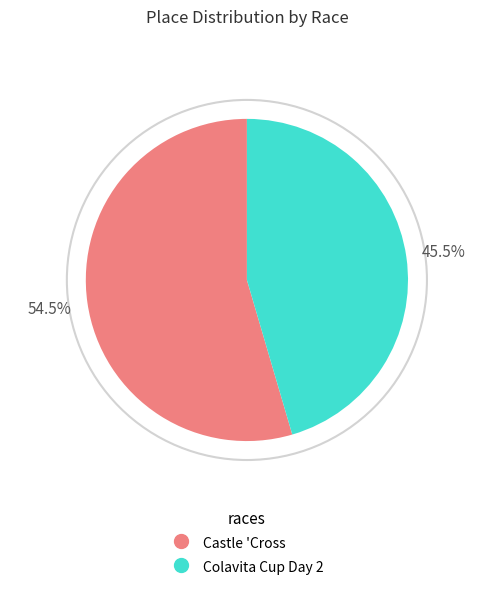

Which slice represents more than half of the pie?

Castle 'Cross